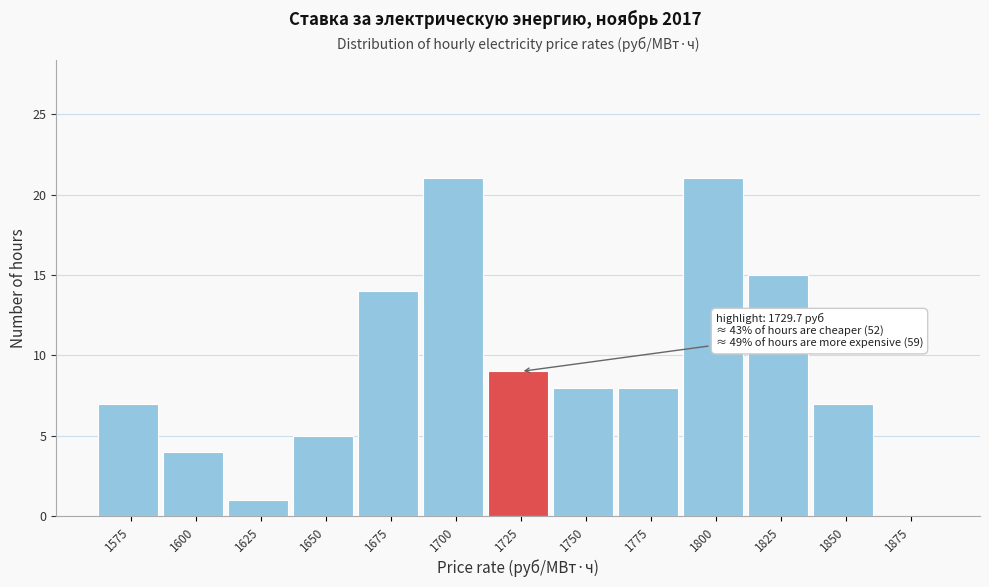

Reading left to right, list all the values displayed in this chart.

1575=7	1600=4	1625=1	1650=5	1675=14	1700=21	1725=9	1750=8	1775=8	1800=21	1825=15	1850=7	1875=0